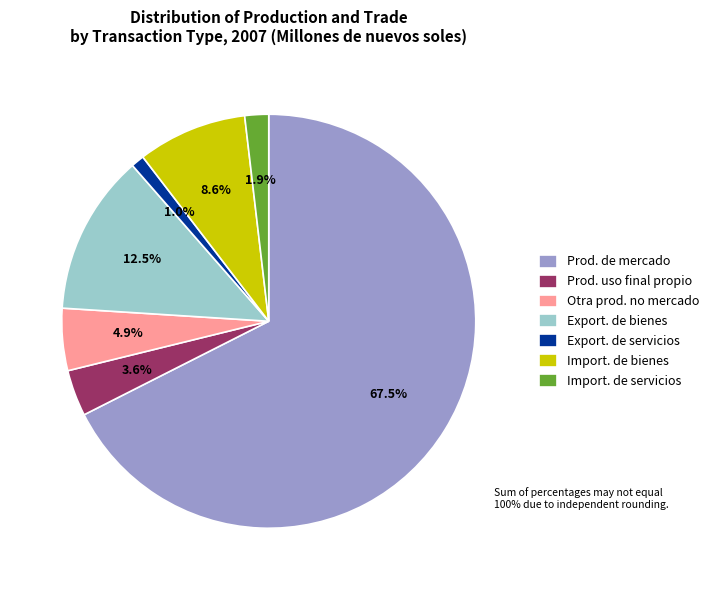

What portion of the pie excludes Prod. uso final propio?

96.4%